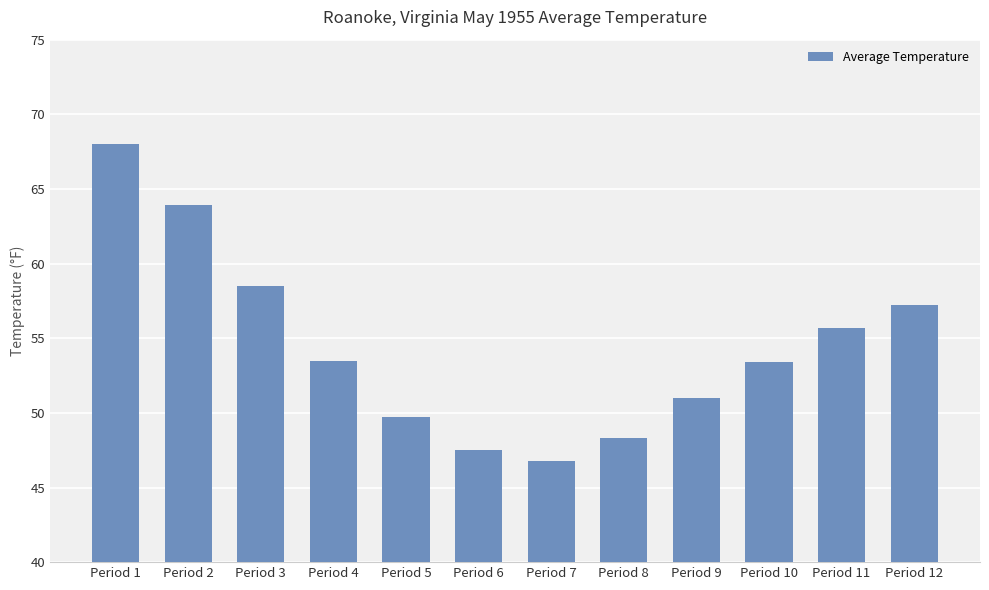

Which has a higher value, Period 9 or Period 11?

Period 11